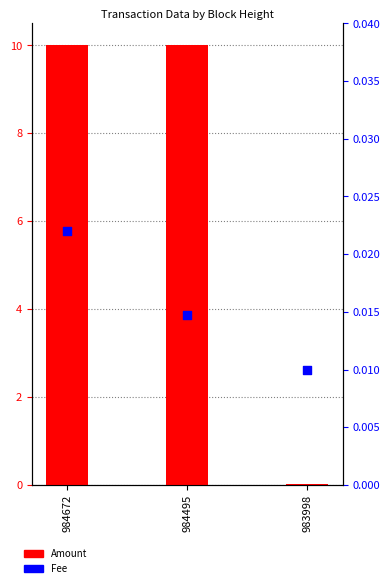

Which series has the largest Y range (max minus min)?

Amount